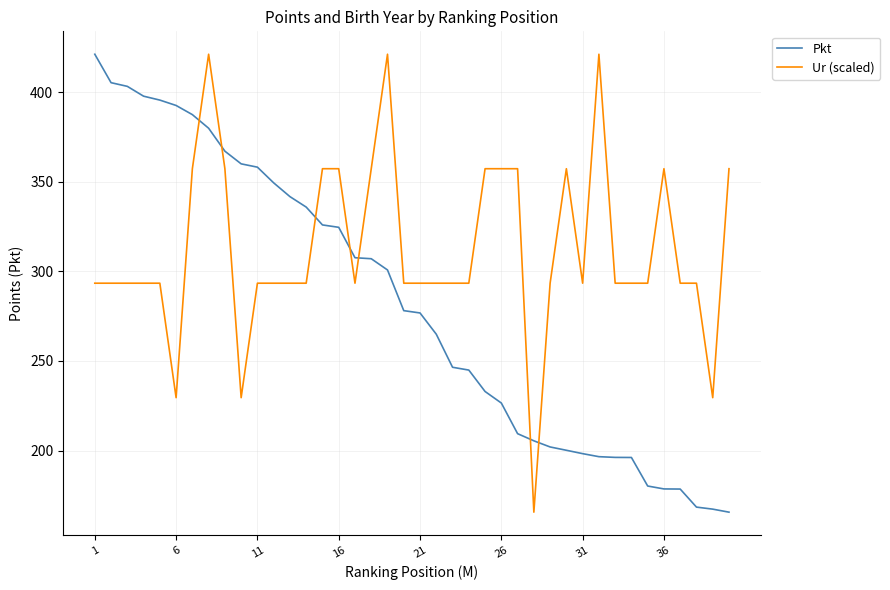

What is the maximum value for Ur (scaled)?

421.1